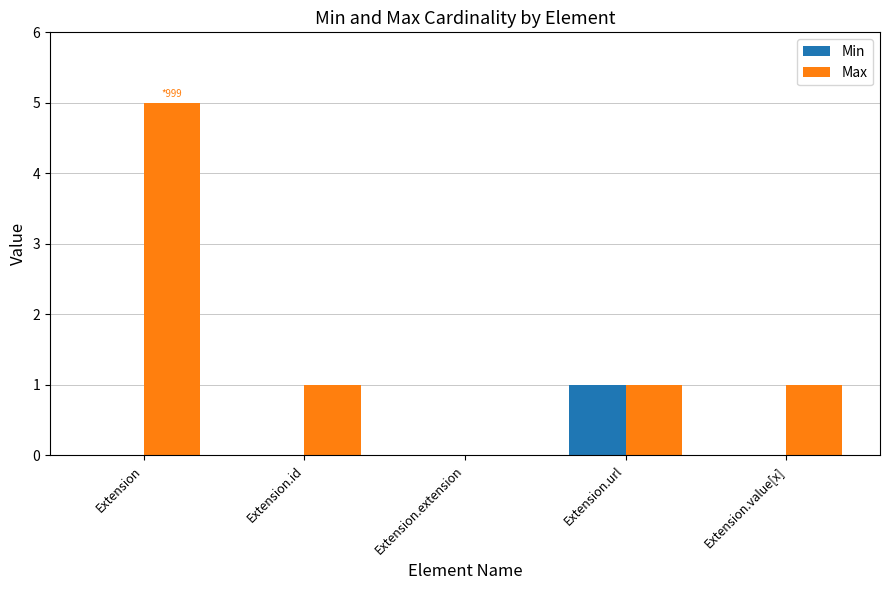

Reading right to left, list all the values displayed in this chart.

Min: 0	1	0	0	0
Max: 1	1	0	1	5